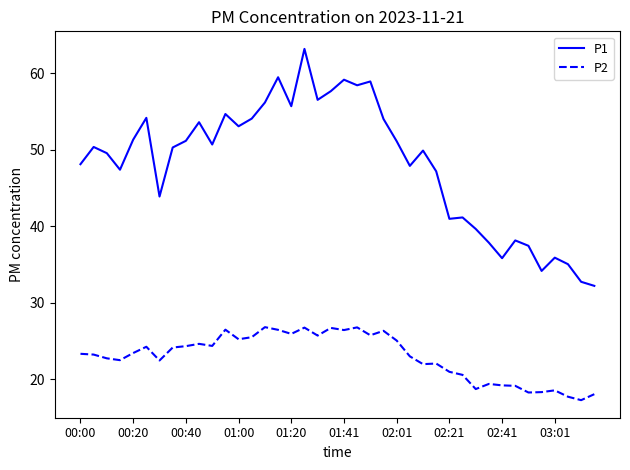

True or false: P2 and P1 cross at least once.

False